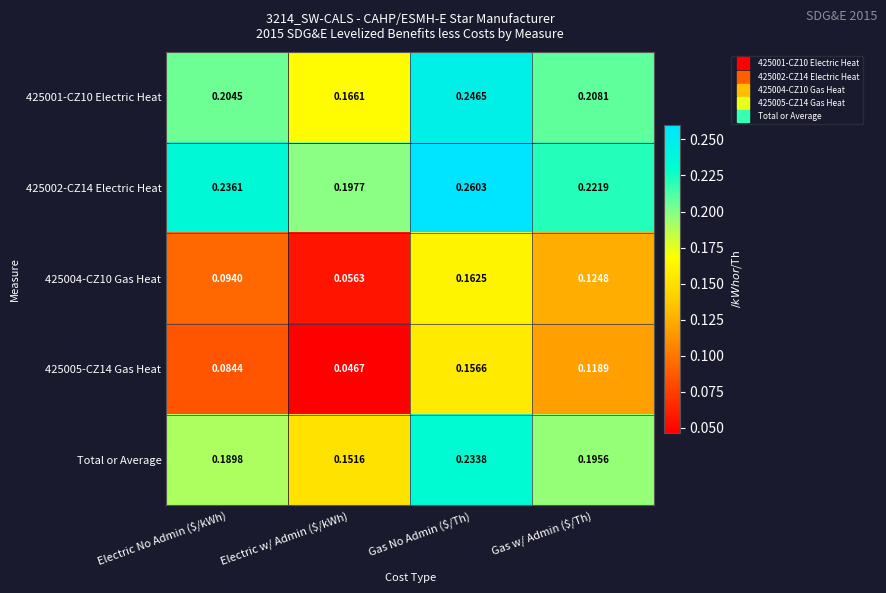

Which category has the lowest value across all series?

Electric w/ Admin ($/kWh)